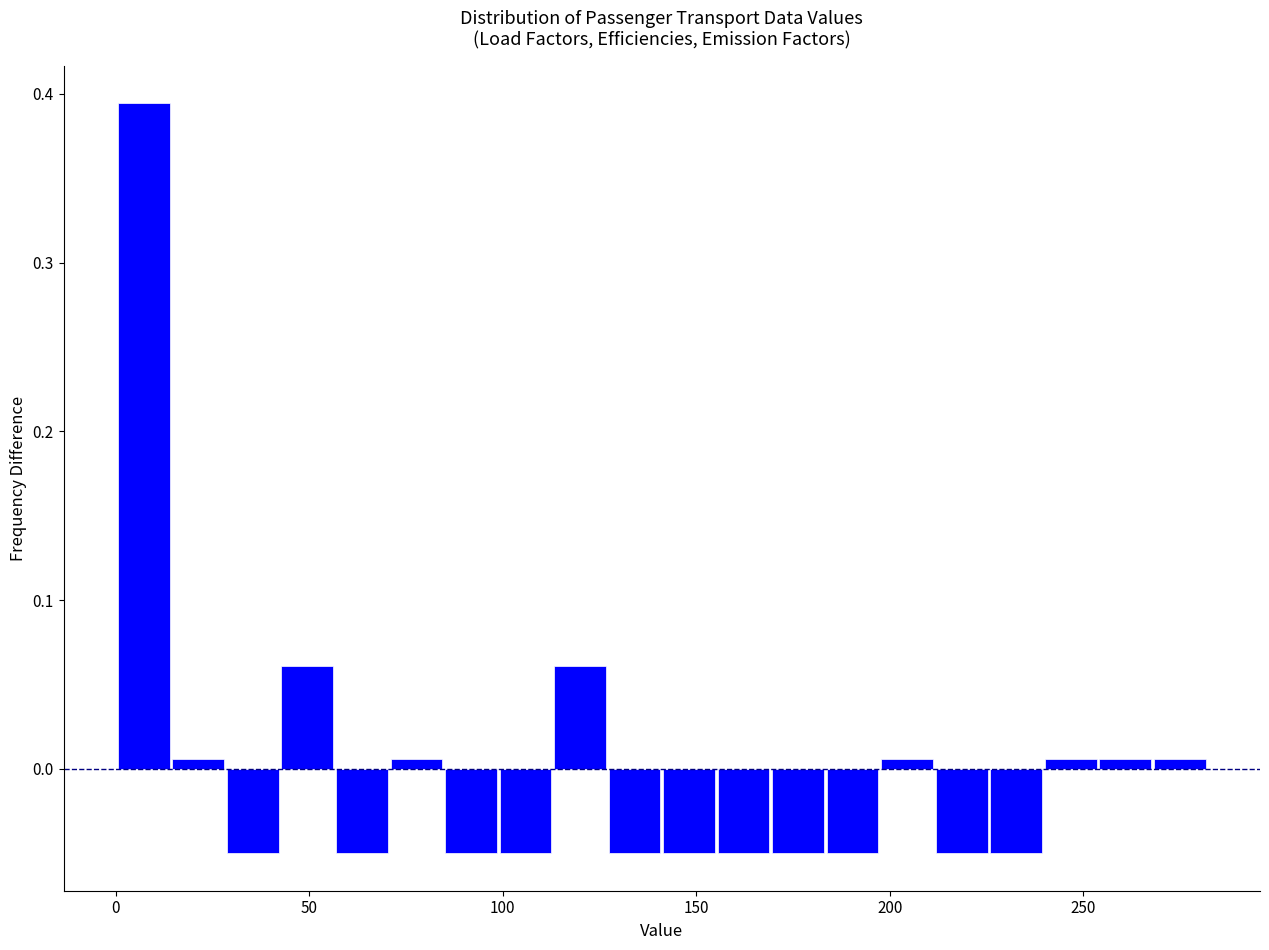

Around what value on the x-axis is the tallest bar? Give the approximate position of its centre, as read against the axis.

5